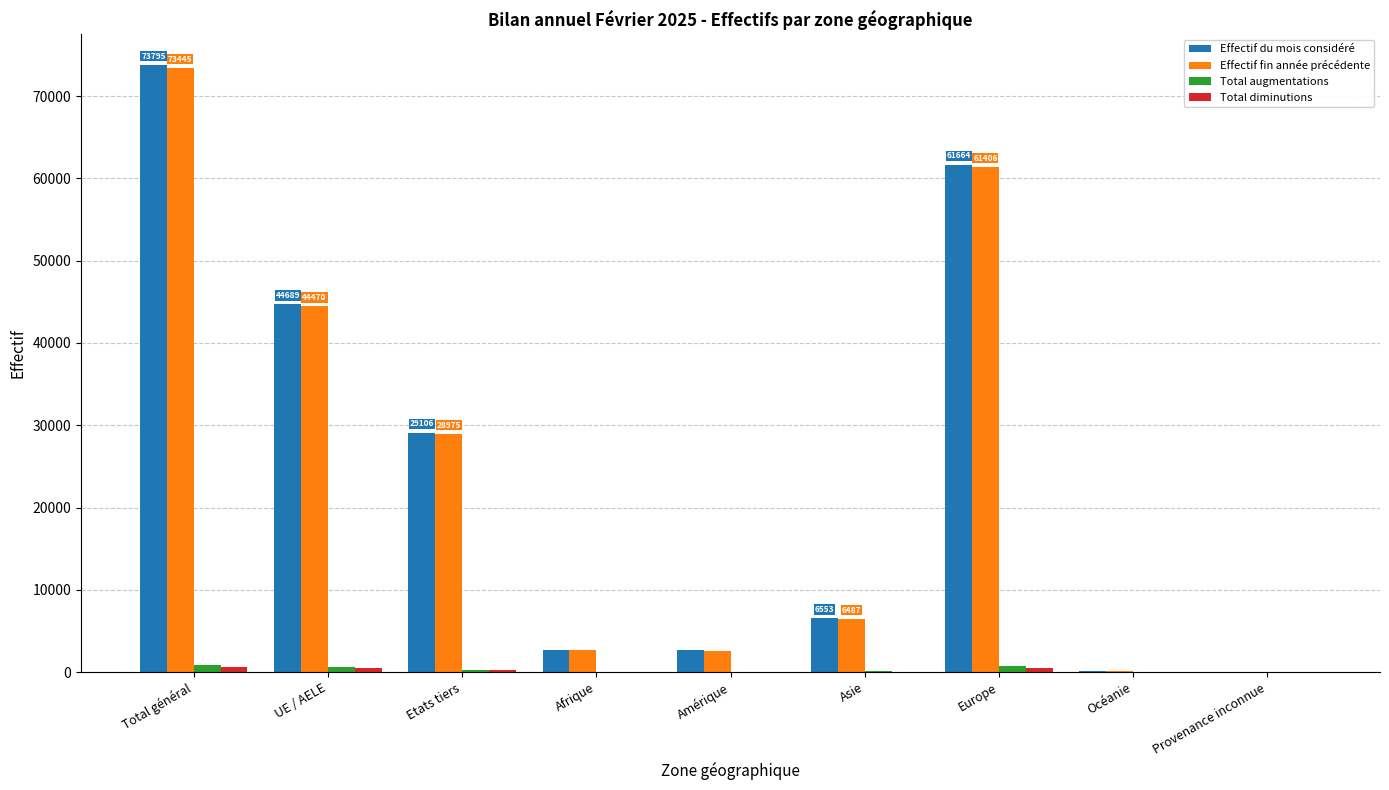

Which series changed the most between UE / AELE and Afrique?

Effectif du mois considéré